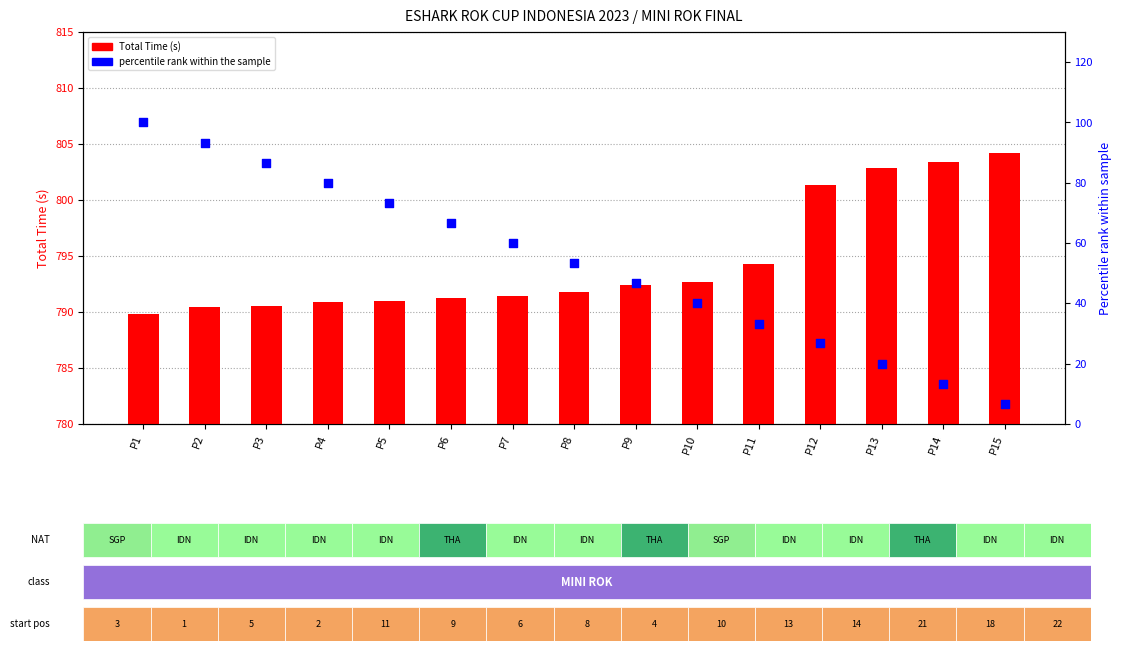

Which series reaches the maximum Y coordinate?

Total Time (s)